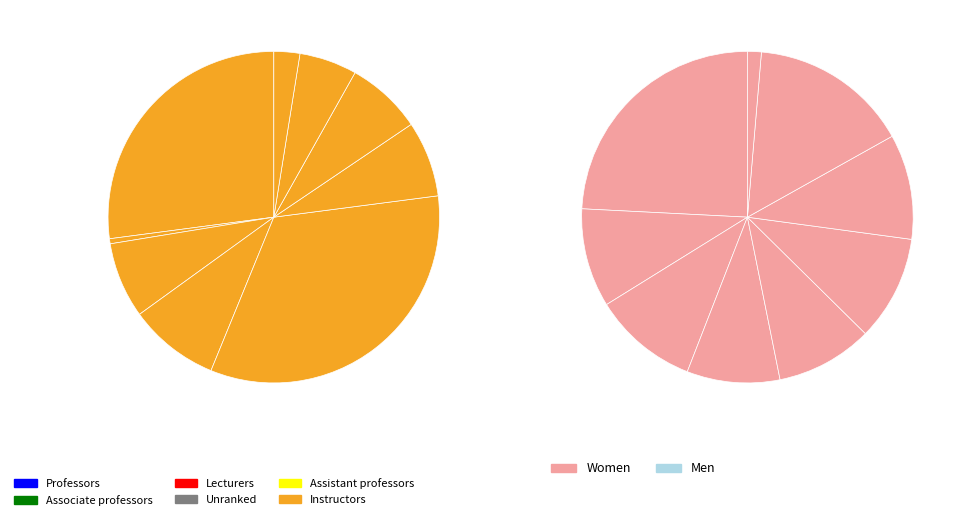

To the nearest percent, what is the average slice percentage?

11%